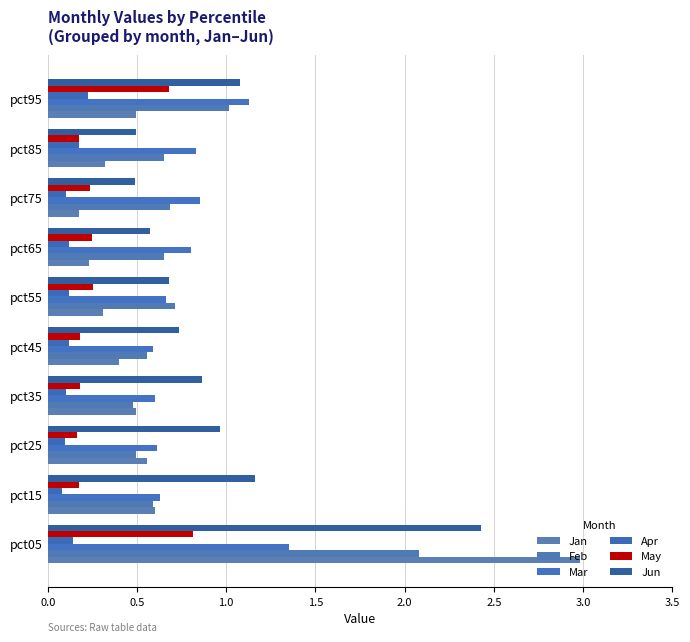

Reading left to right, extract all data points from this chart.

Jan: 3.0	0.6	0.6	0.5	0.4	0.3	0.2	0.2	0.3	0.5
Feb: 2.1	0.6	0.5	0.5	0.6	0.7	0.7	0.7	0.7	1.0
Mar: 1.4	0.6	0.6	0.6	0.6	0.7	0.8	0.9	0.8	1.1
Apr: 0.1	0.1	0.1	0.1	0.1	0.1	0.1	0.1	0.2	0.2
May: 0.8	0.2	0.2	0.2	0.2	0.3	0.3	0.2	0.2	0.7
Jun: 2.4	1.2	1.0	0.9	0.7	0.7	0.6	0.5	0.5	1.1